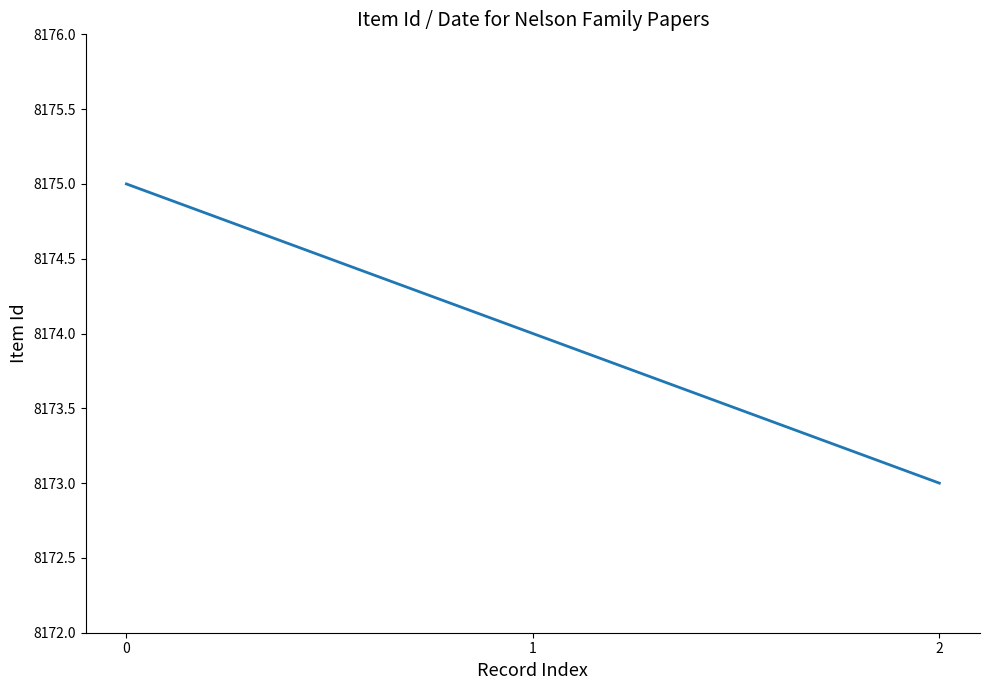

Reading right to left, transcribe all the data shown in this chart.

2=8173	1=8174	0=8175